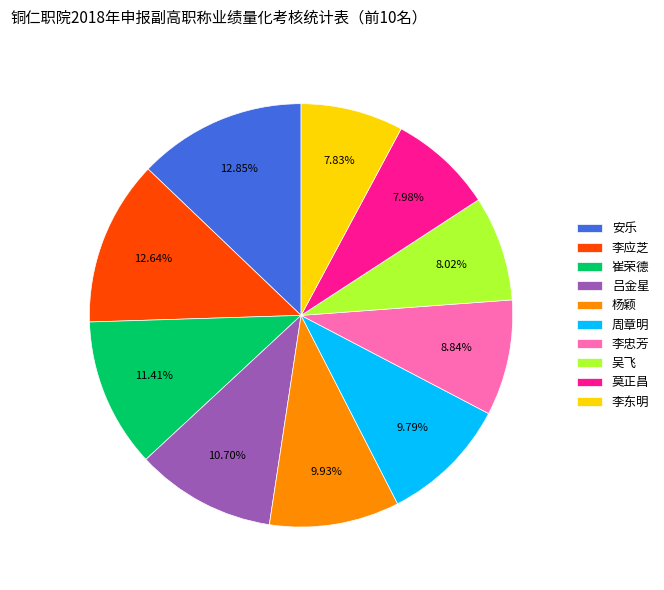

Combined, do 莫正昌 and 吕金星 account for over 50%?

No